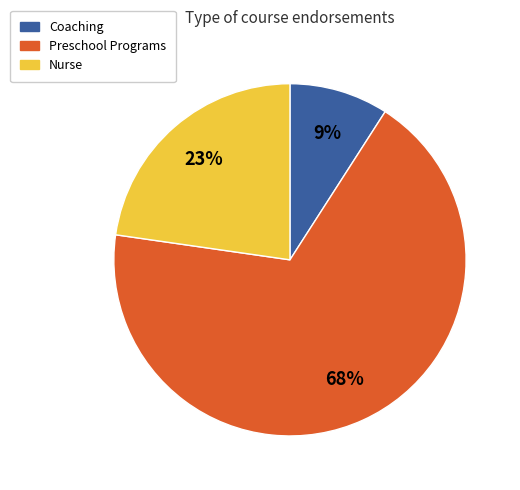

How many slices are in this pie chart?

3